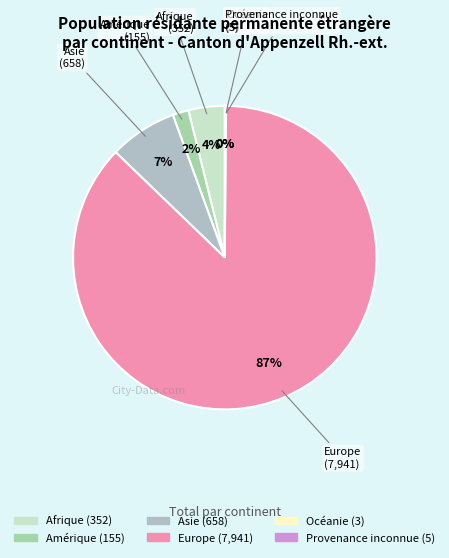

Do Afrique and Asie together represent more than half of the pie?

No